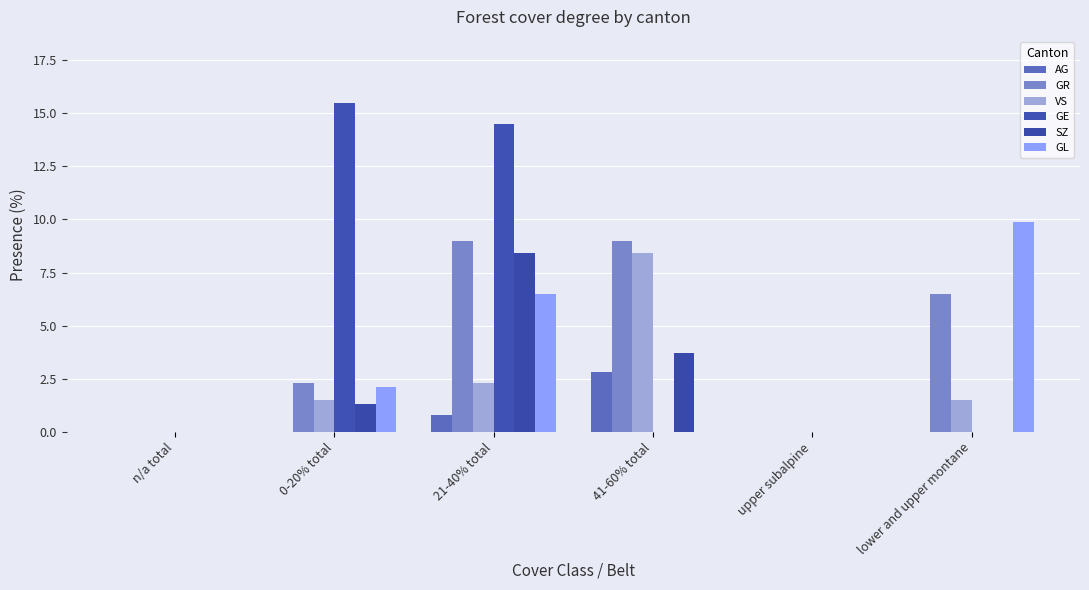

How many values in the SZ series exceed 1?

3